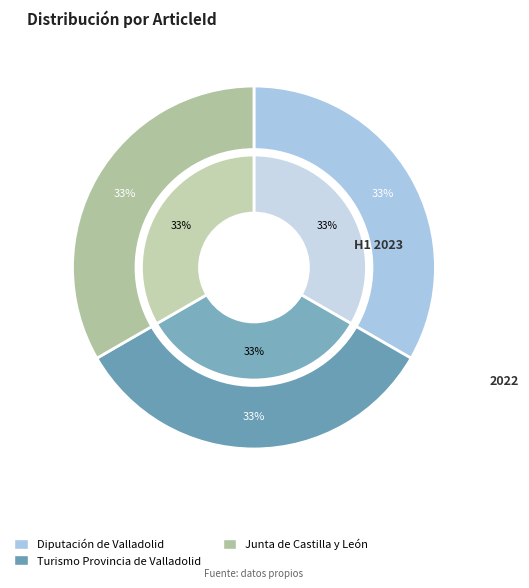

Count the number of slices in the pie.

3